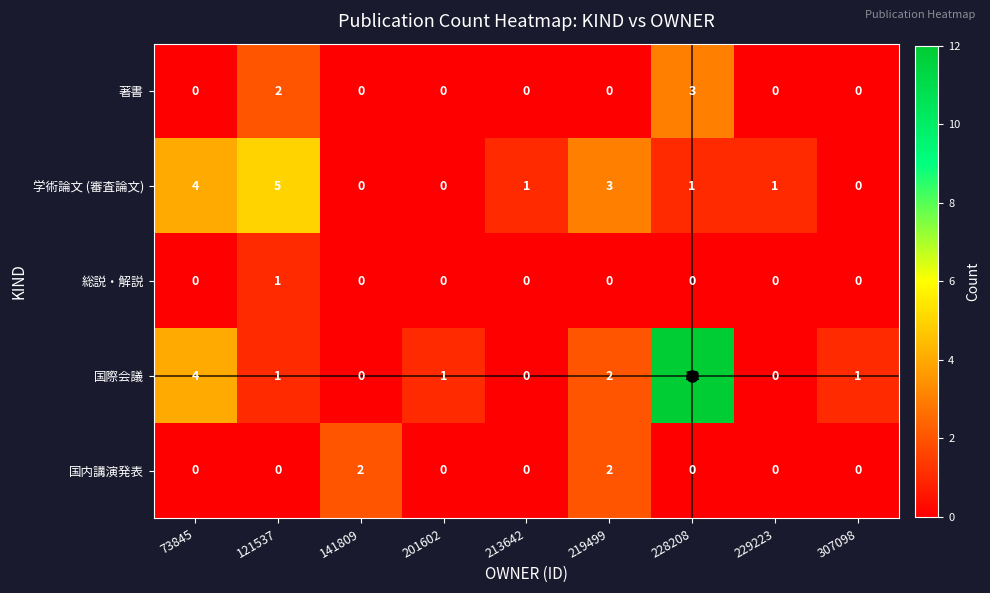

Is it true that 学術論文 (審査論文) equals 2 at 121537?

False